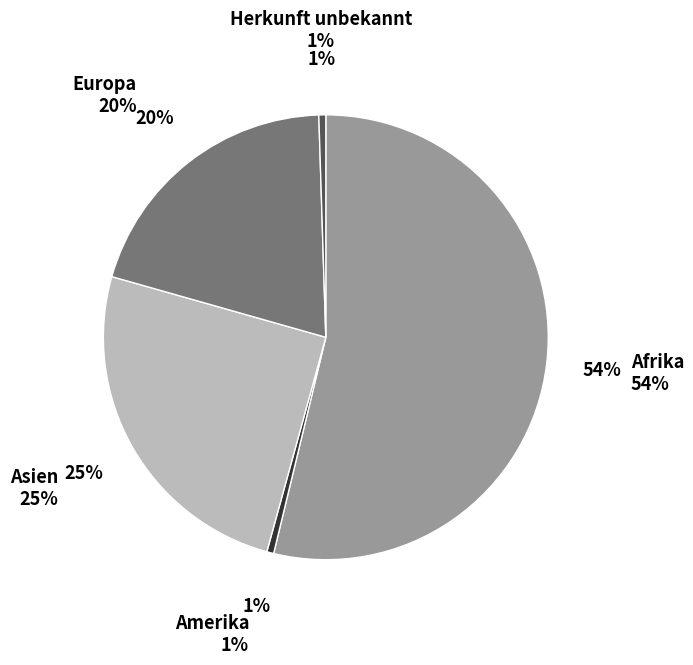

Combined, what portion of the pie is Europa and Asien?

45.2%